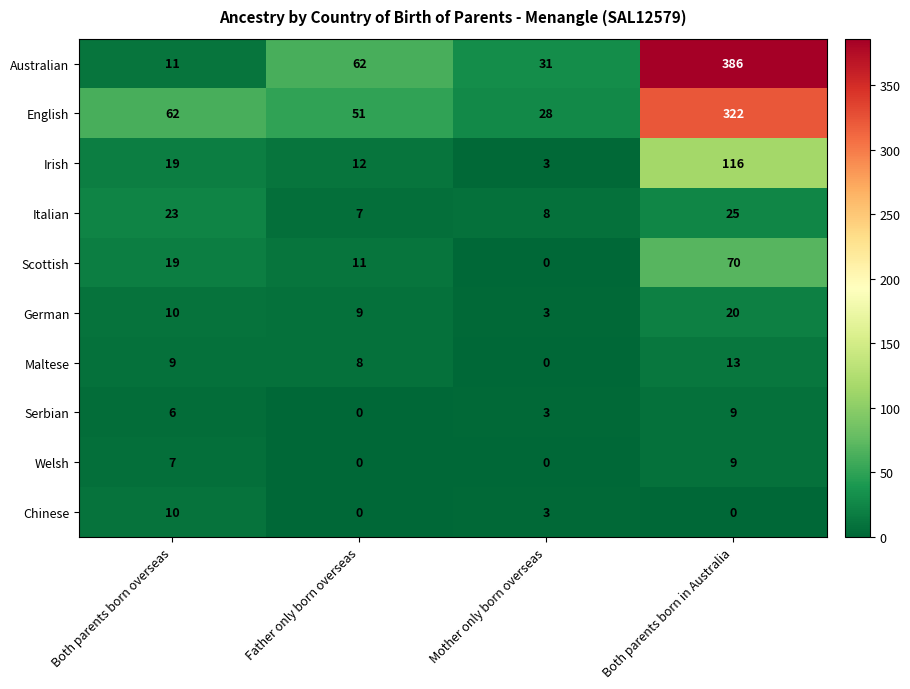

List the labels in order of German value, largest first.

Both parents born in Australia, Both parents born overseas, Father only born overseas, Mother only born overseas